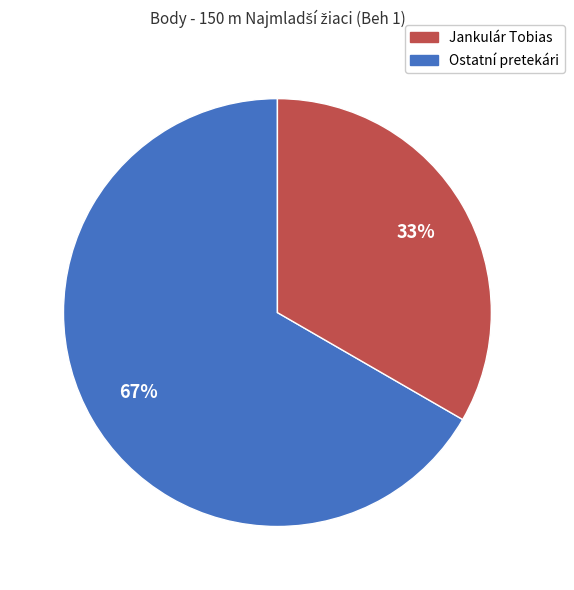

How many slices are in this pie chart?

2